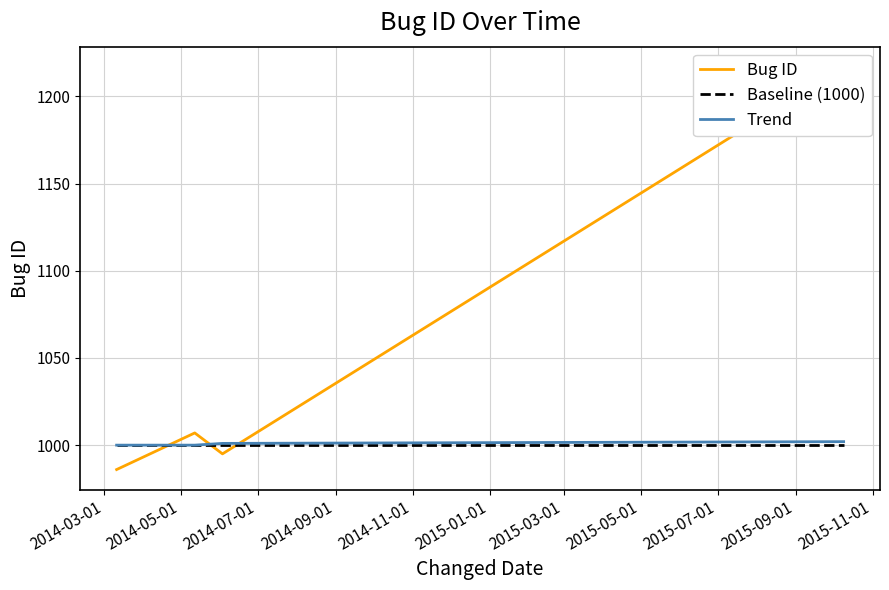

What is the highest value of the Trend series?

1002